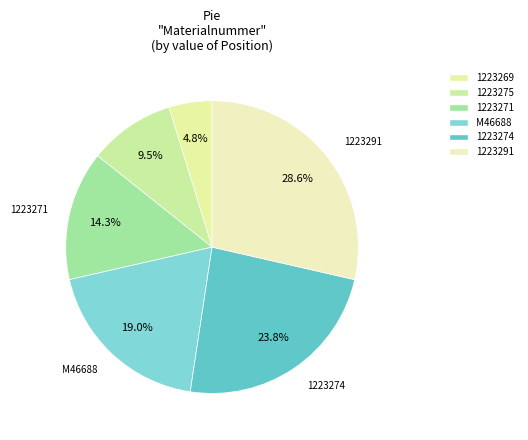

Rank the categories by value from lowest to highest.

1223269, 1223275, 1223271, M46688, 1223274, 1223291